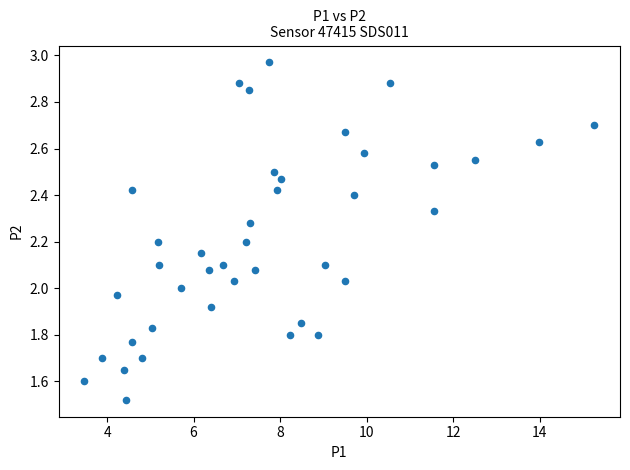

What is the range of X values (max minus min)?

11.8